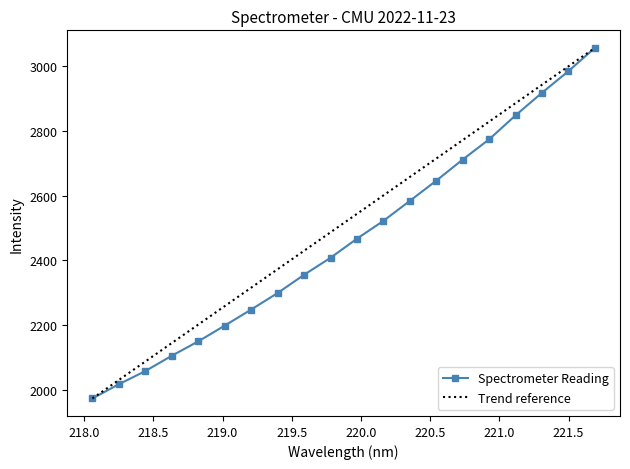

Rank the categories by value from lowest to highest.

218.0596, 218.2508, 218.442, 218.6332, 218.8244, 219.0156, 219.2067, 219.3979, 219.589, 219.7801, 219.9712, 220.1623, 220.3533, 220.5444, 220.7354, 220.9264, 221.1174, 221.3083, 221.4993, 221.6902